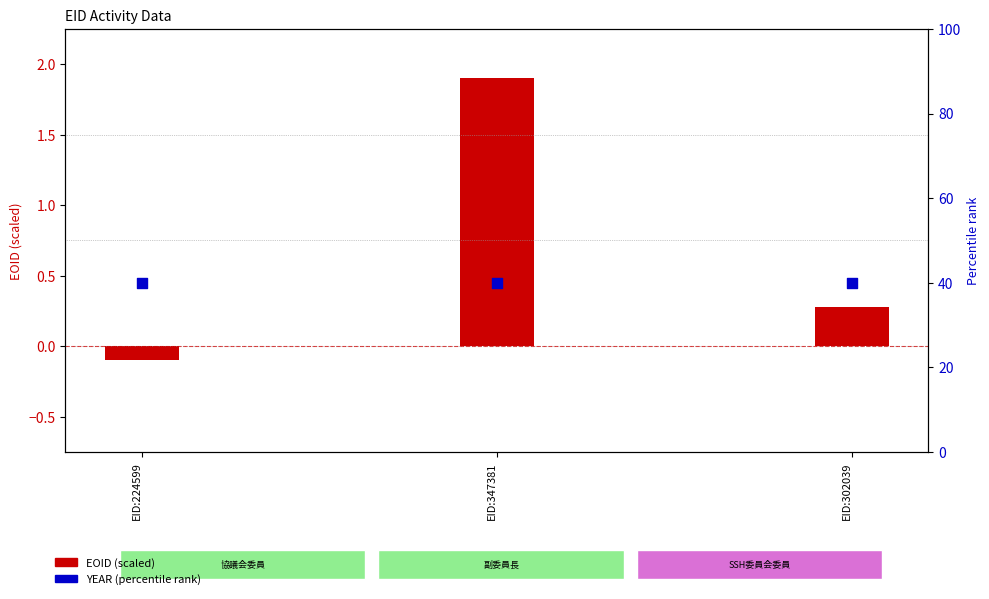

What is the total value across all series at EID:224599?

39.9